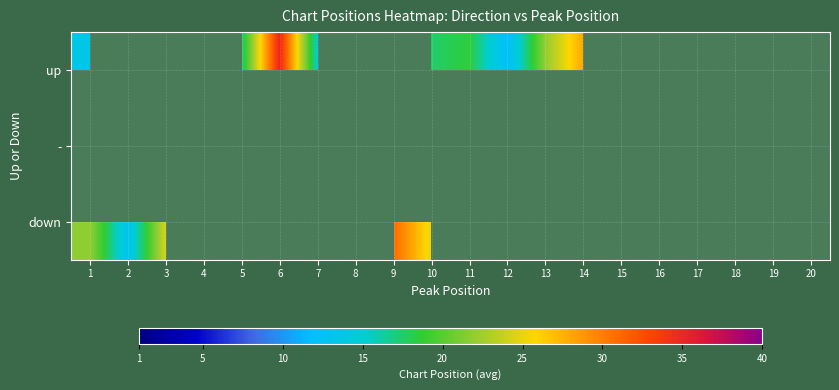

At how many categories does at least one series exceed 18?

11